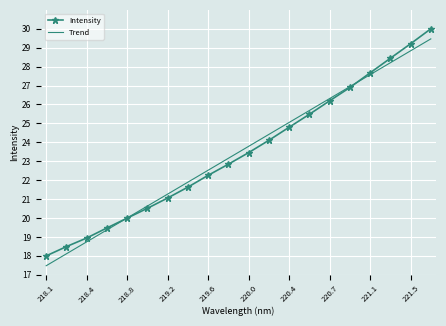

How many intersections are there between Intensity and Trend?

2